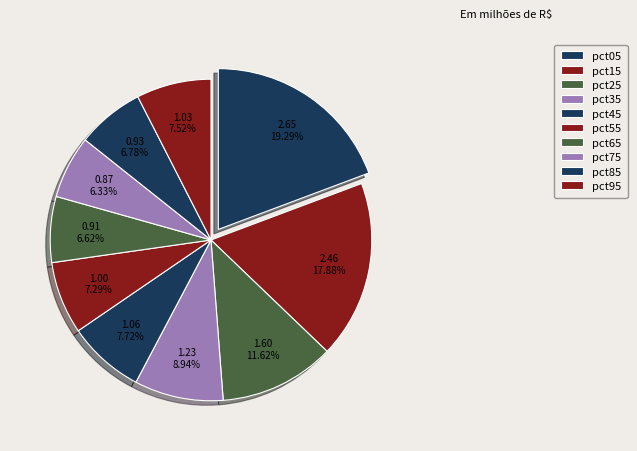

True or false: pct65 accounts for 7% of the total.

True